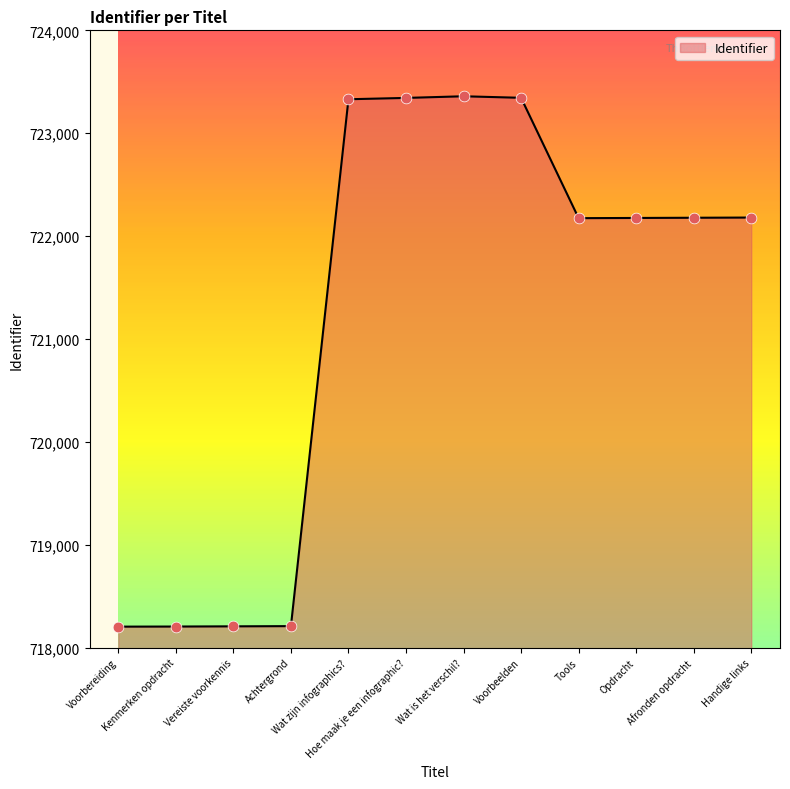

Approximately how many times larger is the value at Voorbereiding compared to Wat zijn infographics??

1.0